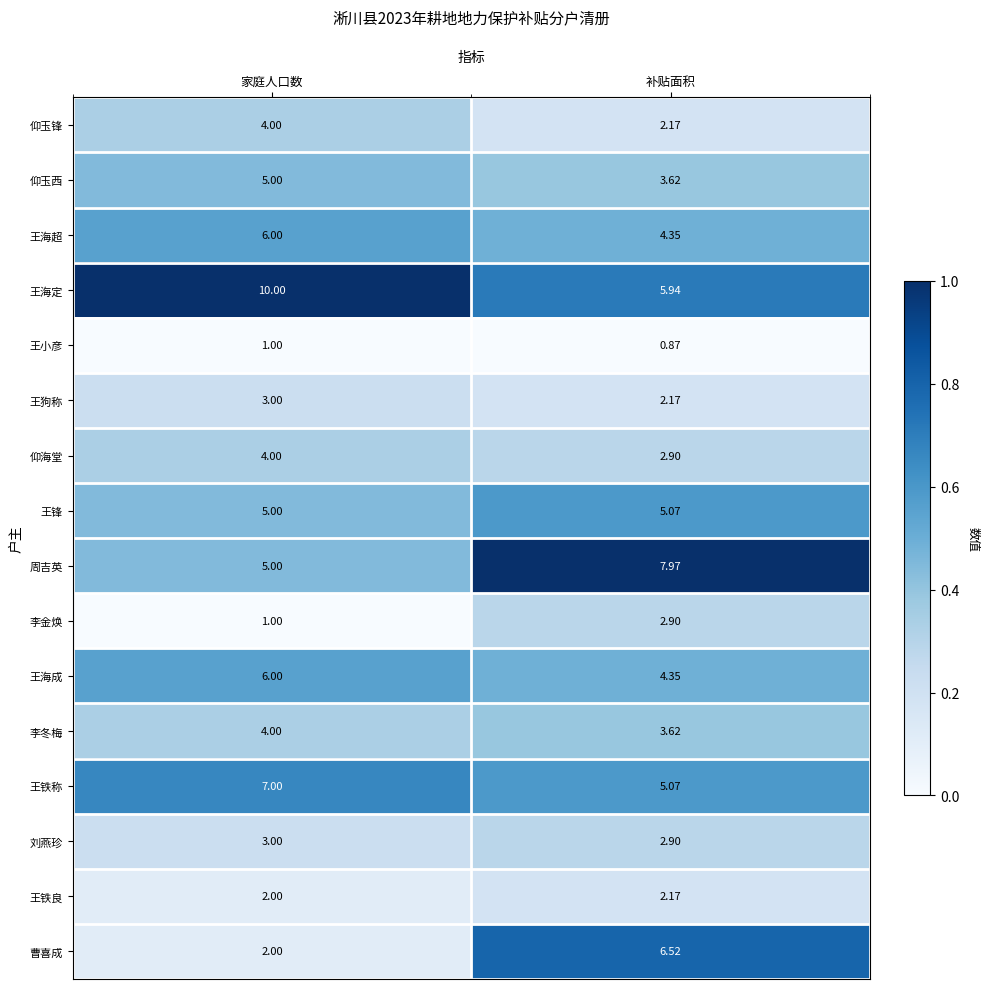

Where does the 周吉英 series first go above 7?

补贴面积